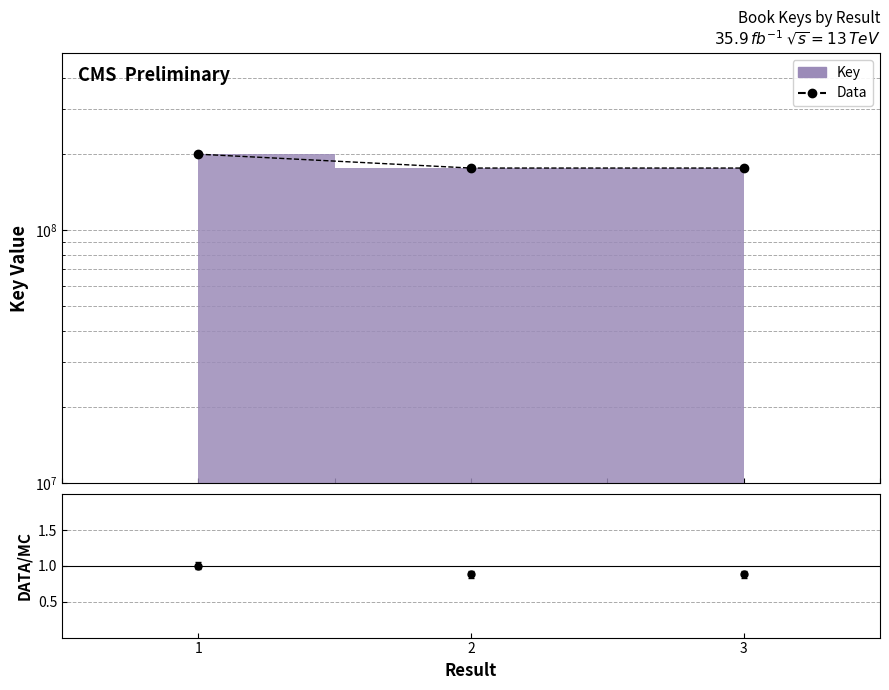

Reading right to left, list all the values displayed in this chart.

3=175652446	2=175652329	1=199276145